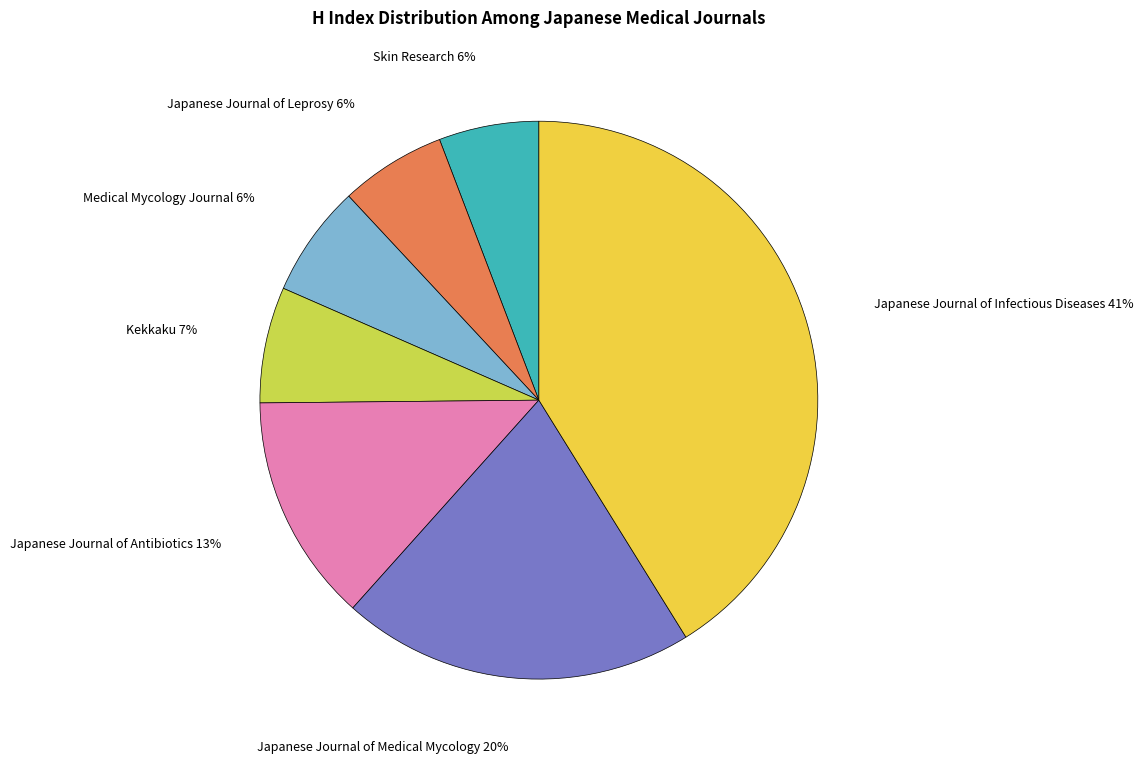

Is there any slice that represents more than half of the pie?

No